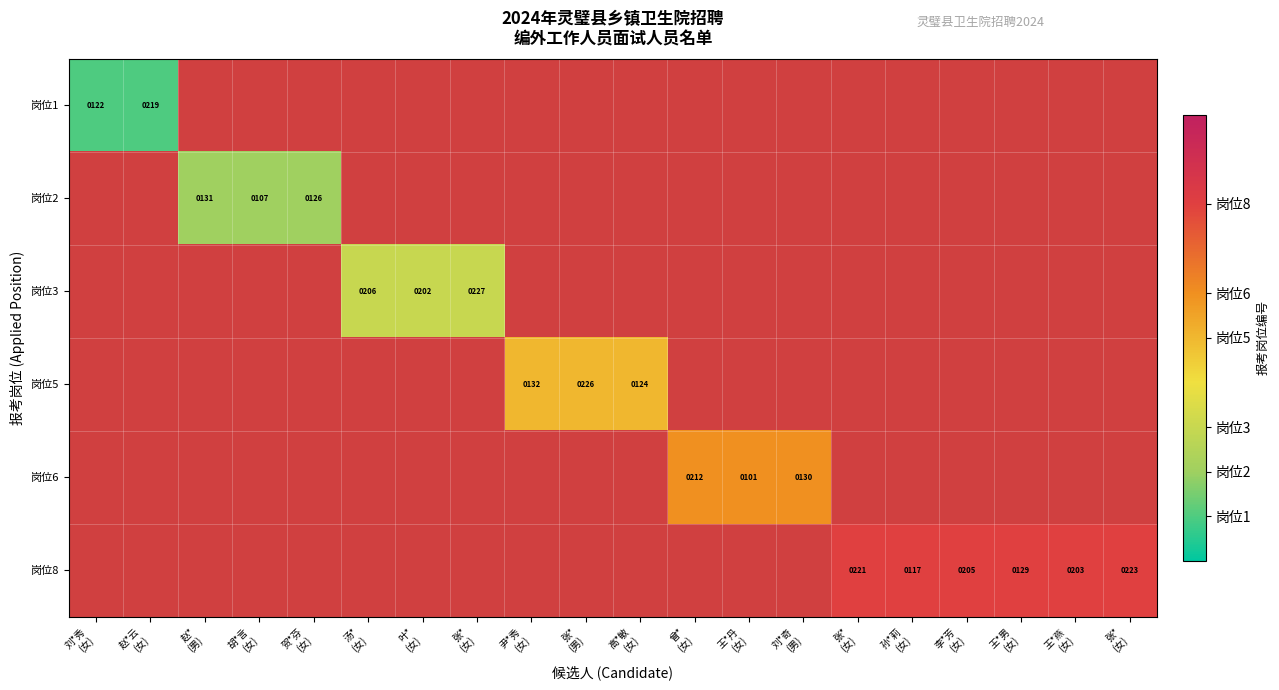

What is the smallest value displayed?

1.0